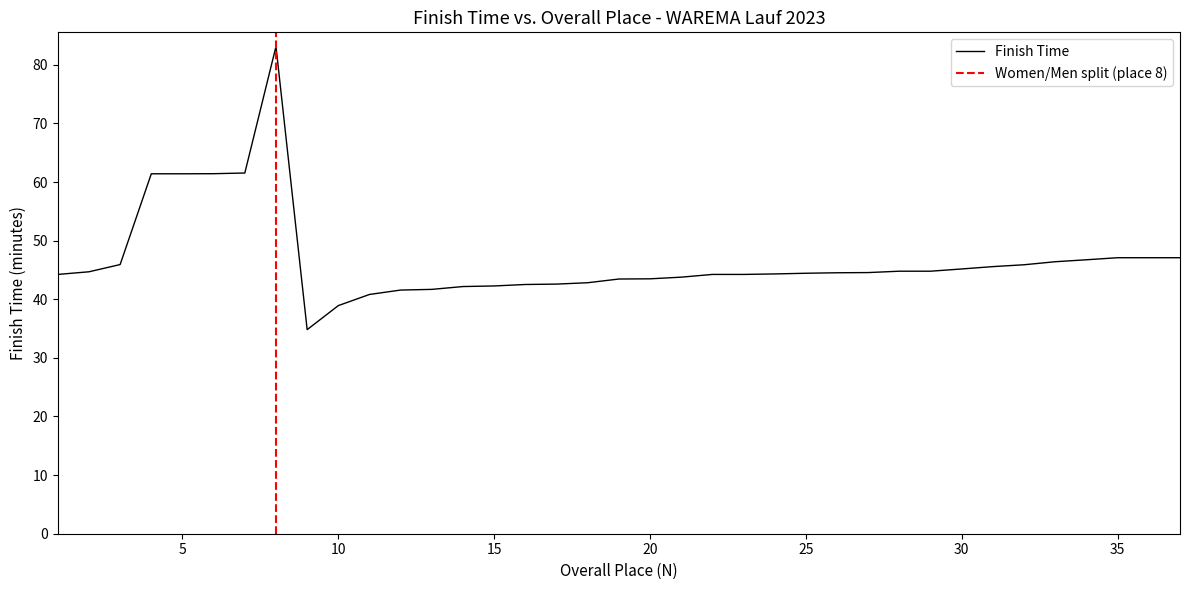

List the labels in order of value, smallest first.

9, 10, 11, 12, 13, 14, 15, 16, 17, 18, 19, 20, 21, 1, 22, 23, 24, 25, 26, 27, 2, 28, 29, 30, 31, 32, 3, 33, 34, 35, 36, 37, 4, 5, 6, 7, 8